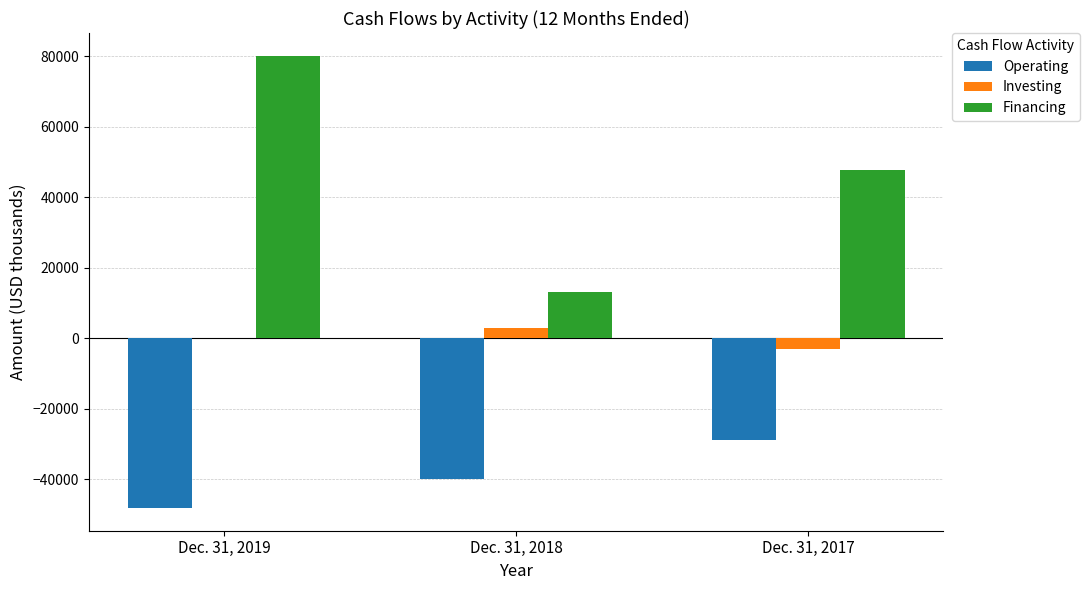

True or false: Financing has a value of 140208 at Dec. 31, 2019.

False